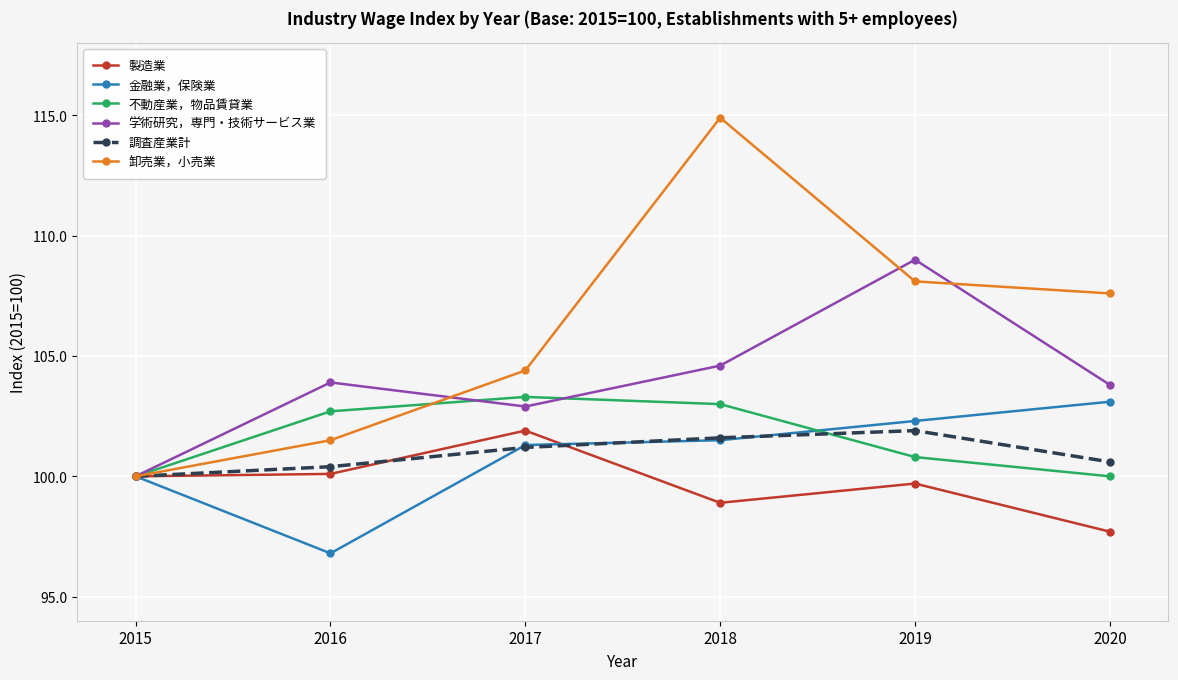

Does the chart display data point markers on the line(s)?

Yes